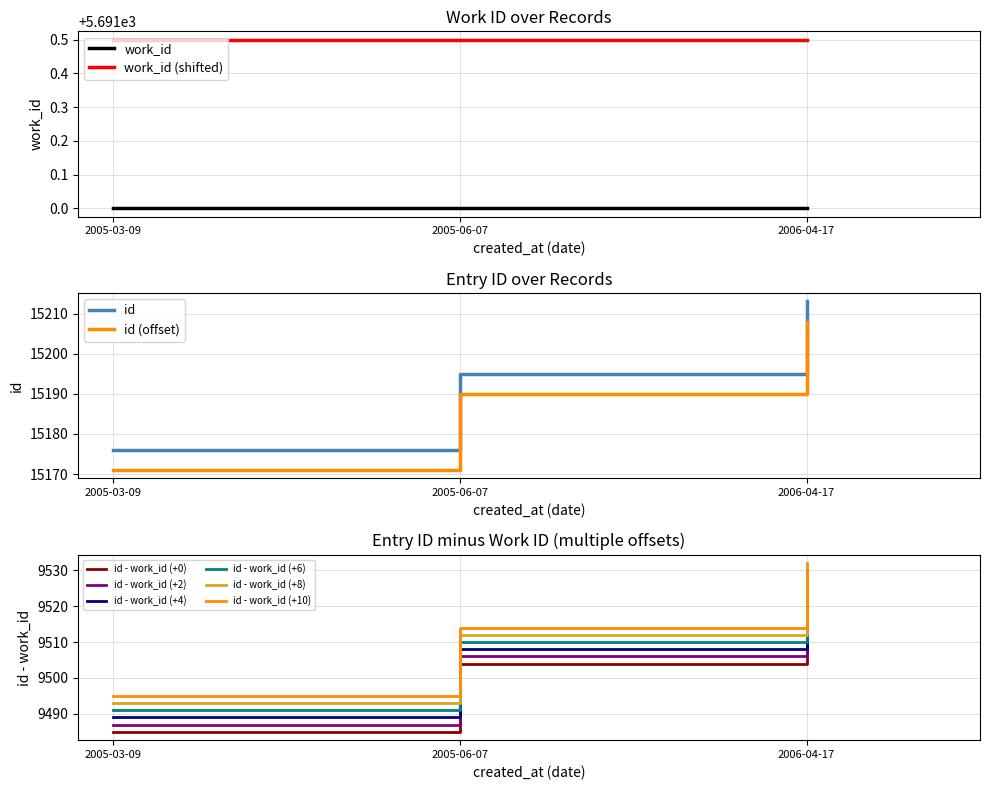

Reading left to right, what are all the values shown in this chart?

2005-03-09=15176	2005-06-07=15195	2006-04-17=15213